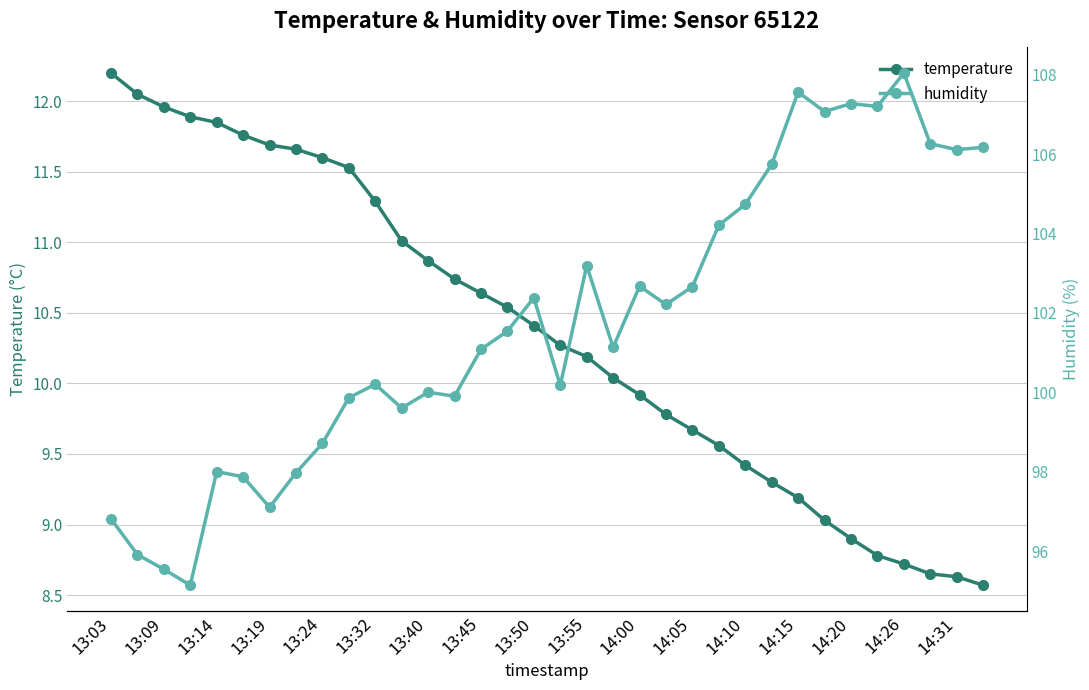

At which label does temperature first exceed 10?

13:03